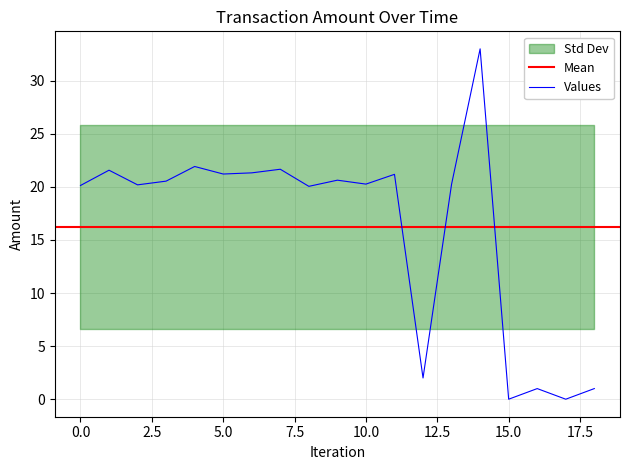

How many values exceed 20?

14